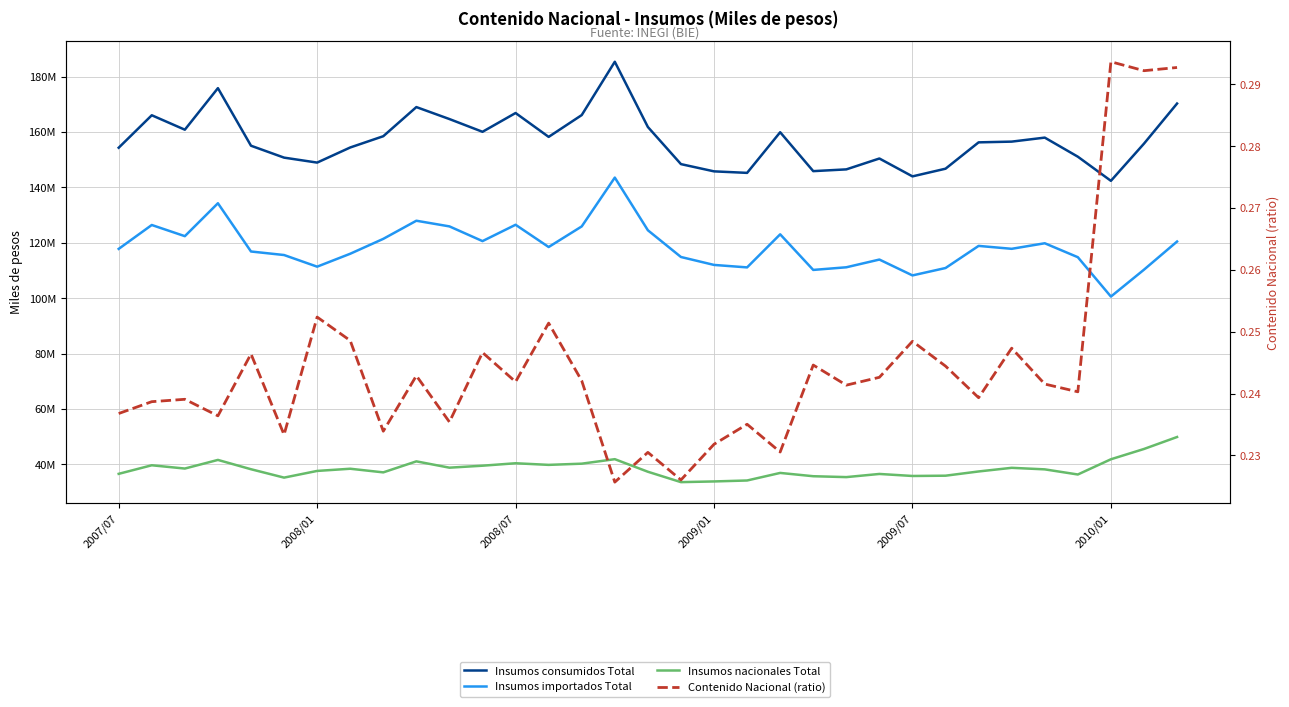

What is the difference between the maximum and minimum values in the Contenido Nacional (ratio) series?

0.1